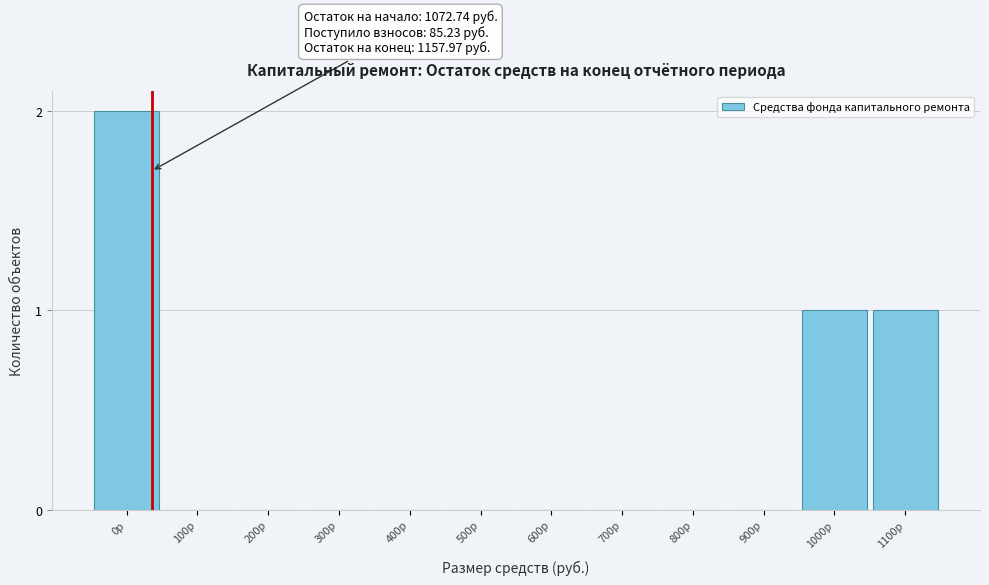

Reading right to left, extract all data points from this chart.

1100р=1	1000р=1	900р=0	800р=0	700р=0	600р=0	500р=0	400р=0	300р=0	200р=0	100р=0	0р=2